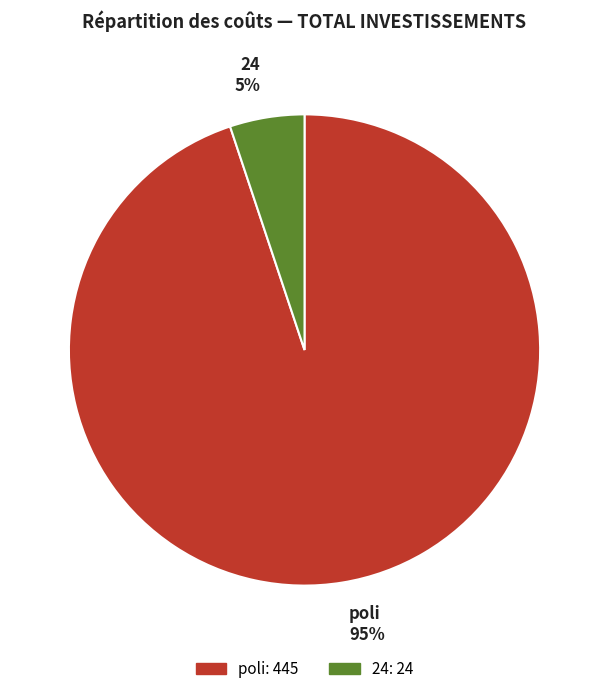

To the nearest percent, what is the difference between the largest and smallest slice percentages?

90%